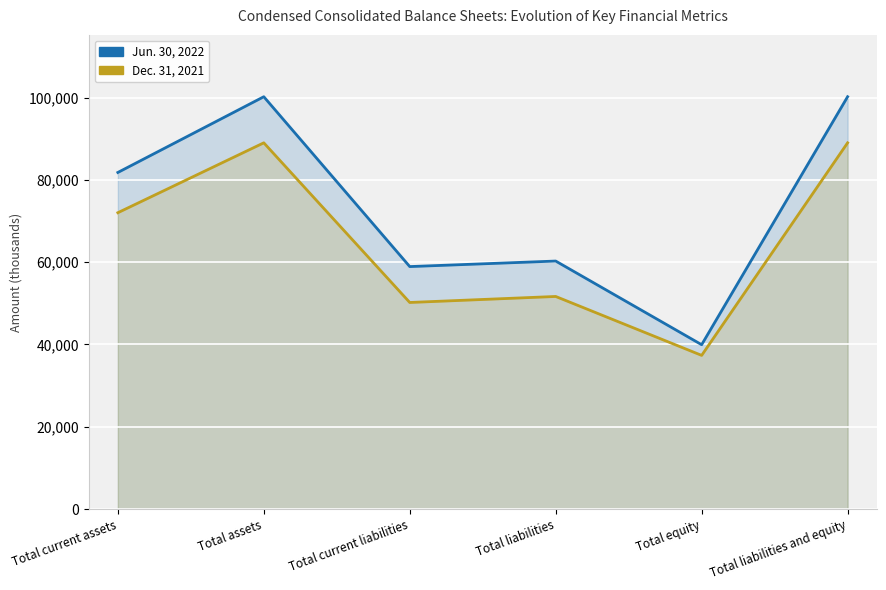

How many values in the Jun. 30, 2022 series exceed 81807?

2